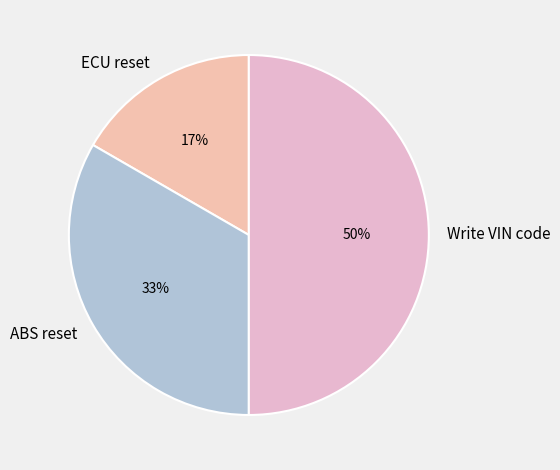

Approximately how many times larger is the value at ECU reset compared to ABS reset?

0.5